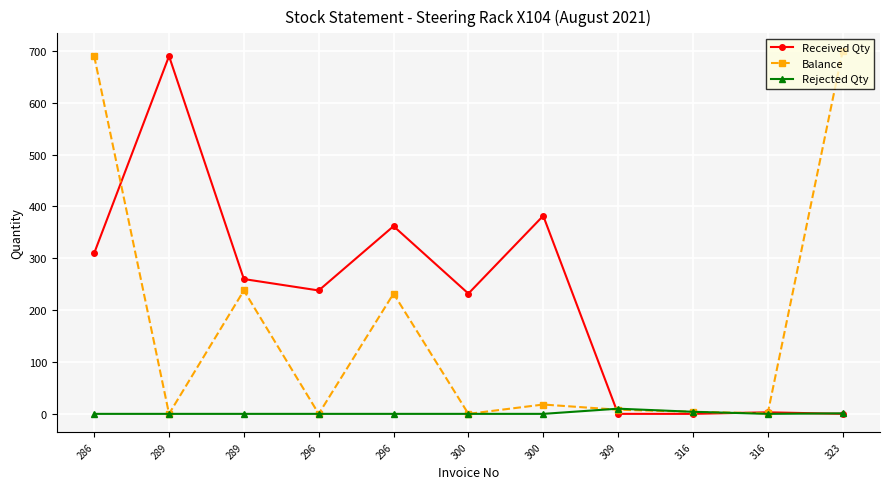

Count the number of data series in this chart.

3